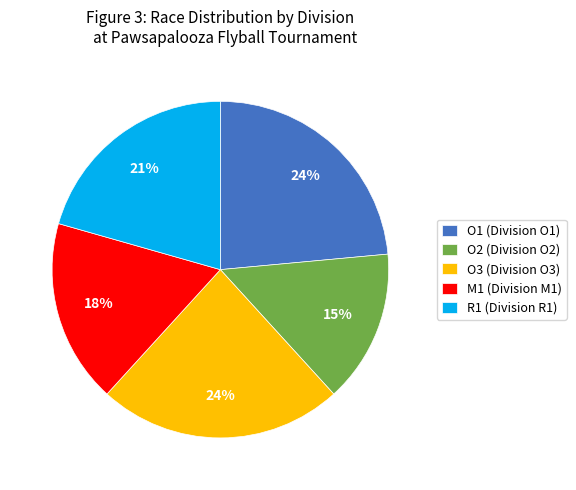

The R1 slice represents 21% of the pie. True or false?

True